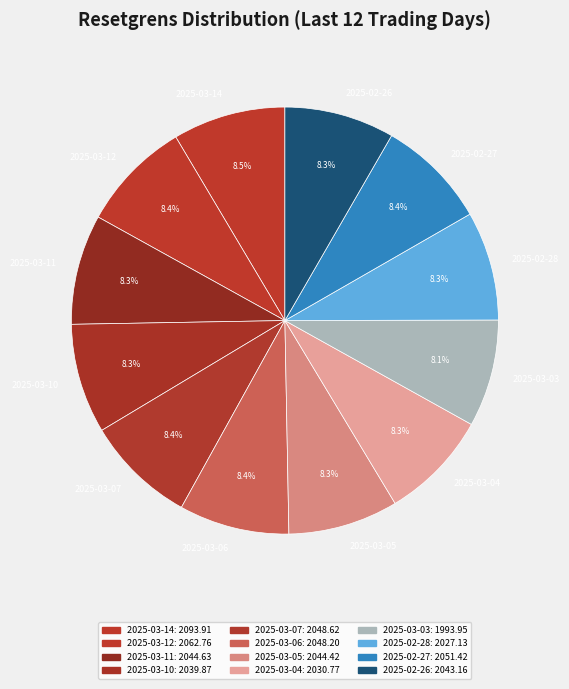

To the nearest percent, what is the combined percentage of 2025-03-14 and 2025-02-26?

17%